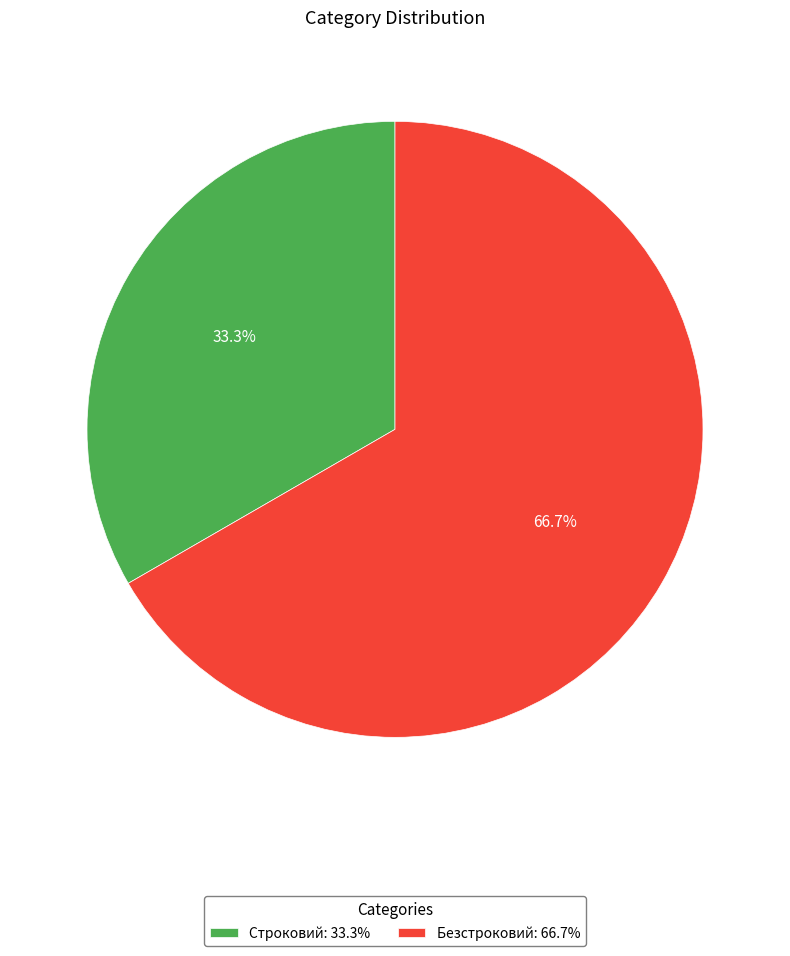

How many slices are in this pie chart?

2